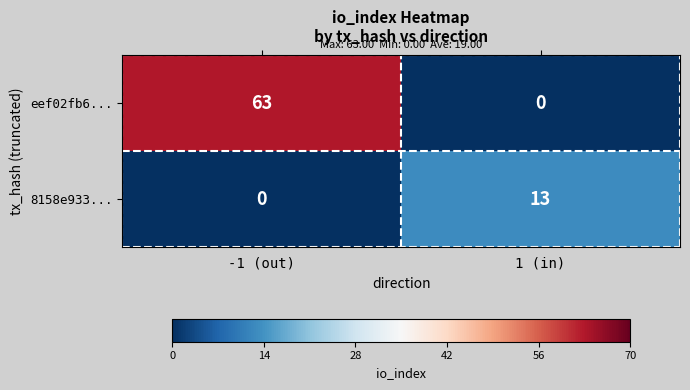

Which series has the largest range (max minus min)?

eef02fb6...